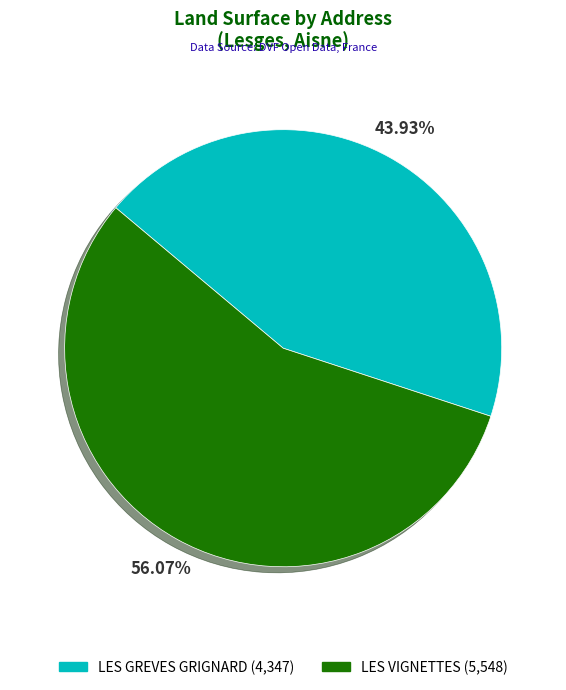

What is the smallest slice in the pie chart?

LES GREVES GRIGNARD